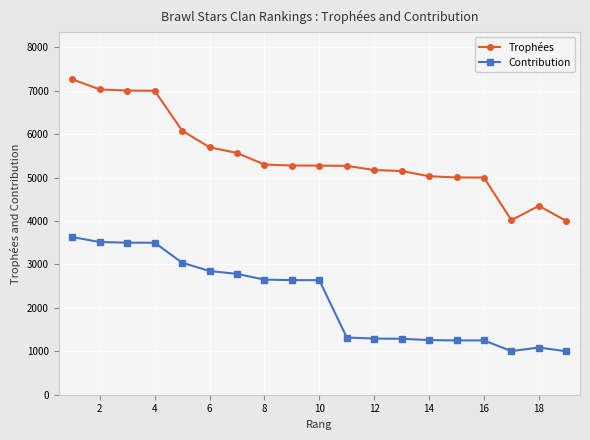

Which series has the widest spread of values?

Trophées